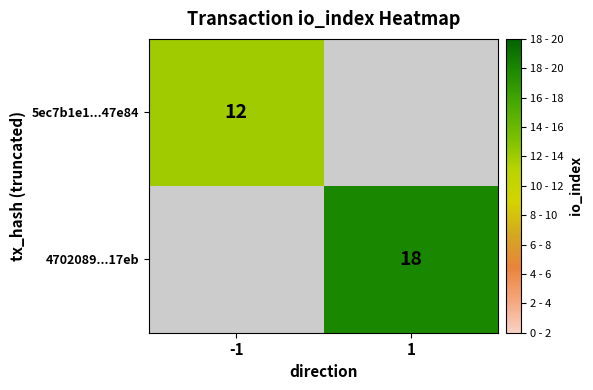

Is the value of 5ec7b1e1...47e84 at -1 greater than the value of 4702089...17eb at 1?

No